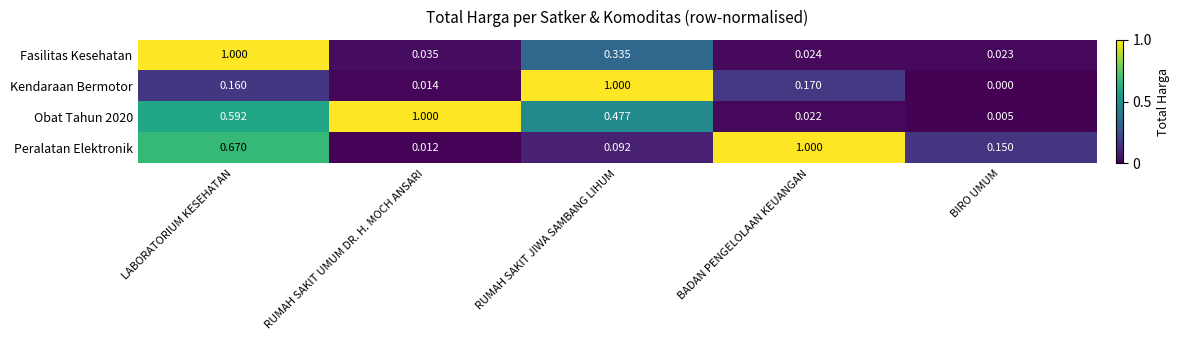

List the labels in order of Obat Tahun 2020 value, largest first.

RUMAH SAKIT UMUM DR. H. MOCH ANSARI, LABORATORIUM KESEHATAN, RUMAH SAKIT JIWA SAMBANG LIHUM, BADAN PENGELOLAAN KEUANGAN, BIRO UMUM